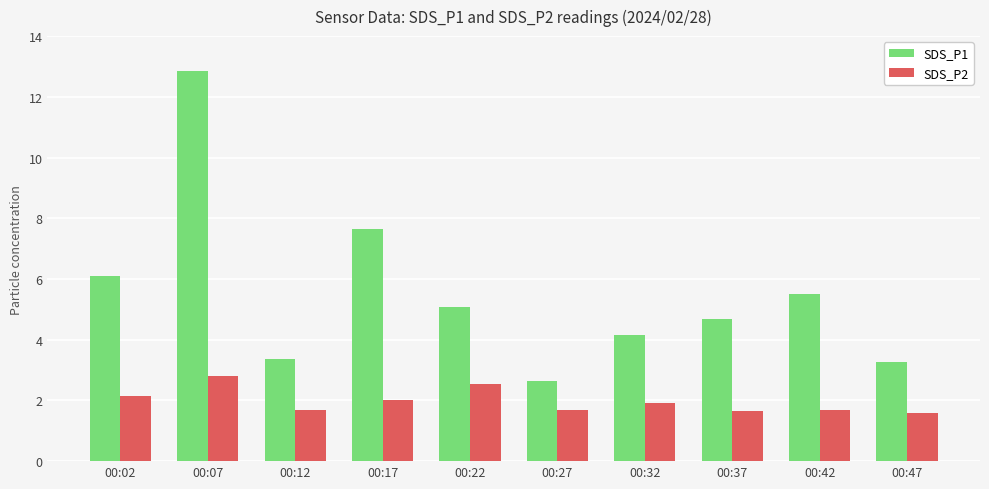

Is the value of SDS_P2 at 00:37 greater than the value of SDS_P1 at 00:37?

No